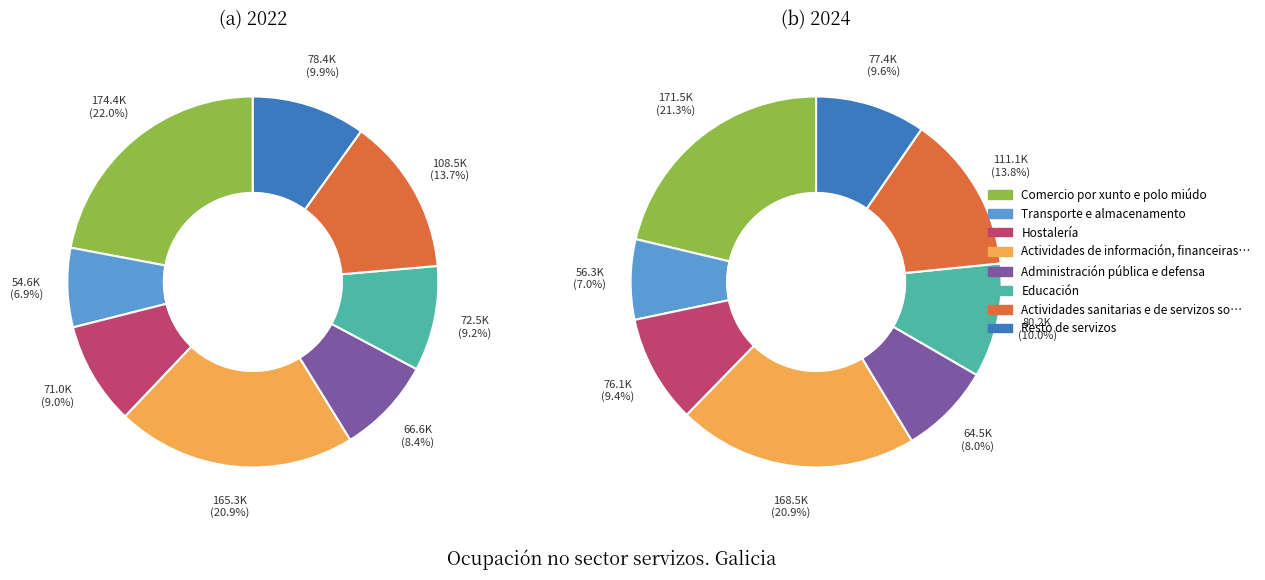

The 4 slice represents 8% of the pie. True or false?

True